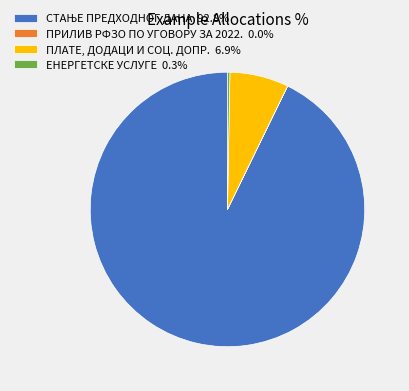

Is ПЛАТЕ, ДОДАЦИ И СОЦ. ДОПР. 6.9% the majority of the pie?

No